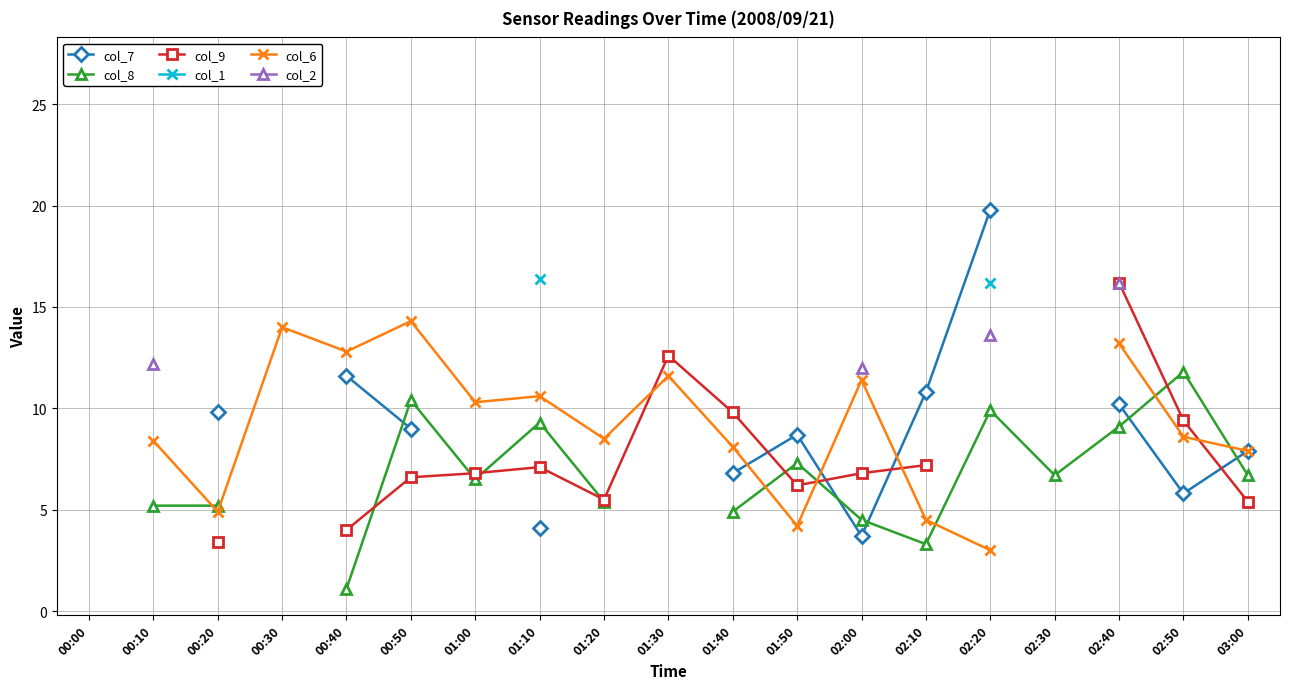

At which category does col_8 reach its first local valley?

01:00